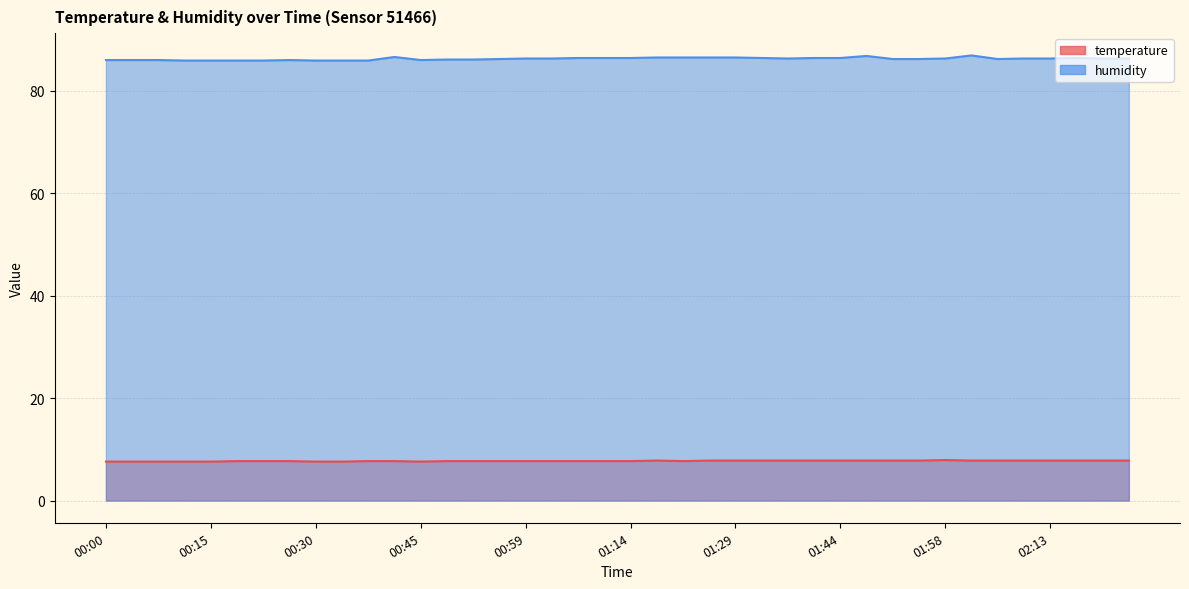

What is the difference between the humidity values at 01:25 and 00:19?

0.6